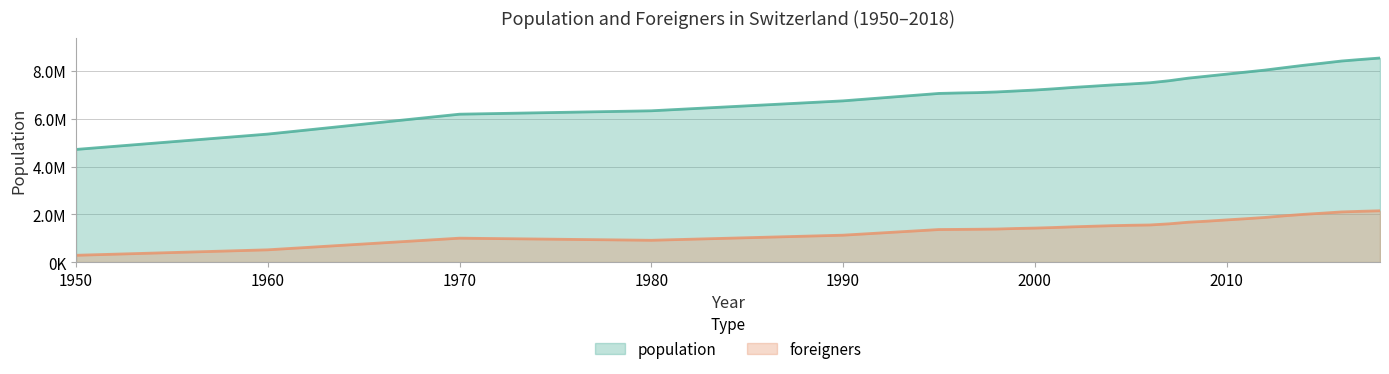

The value of foreigners at 2017 is 3598736. True or false?

False